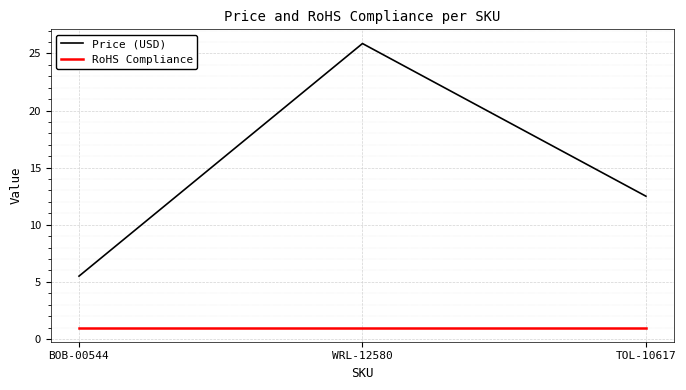

What is the greatest value displayed?

25.9